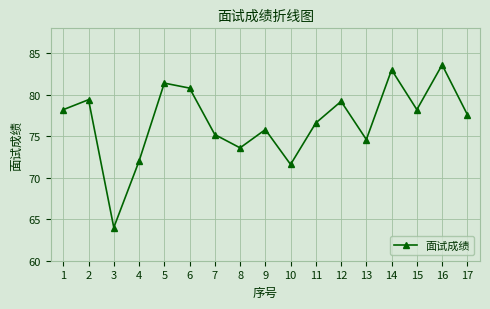

What is the value of the 17th point from the left?

77.6